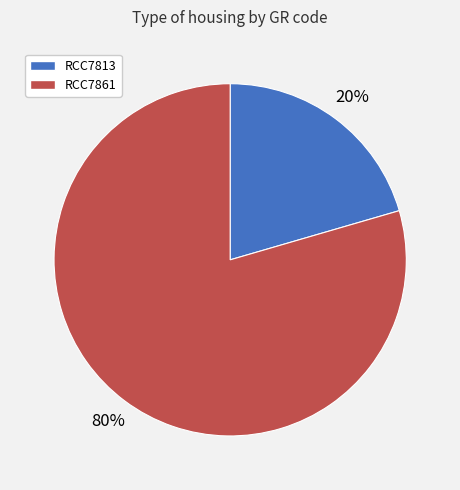

What is the majority slice?

RCC7861